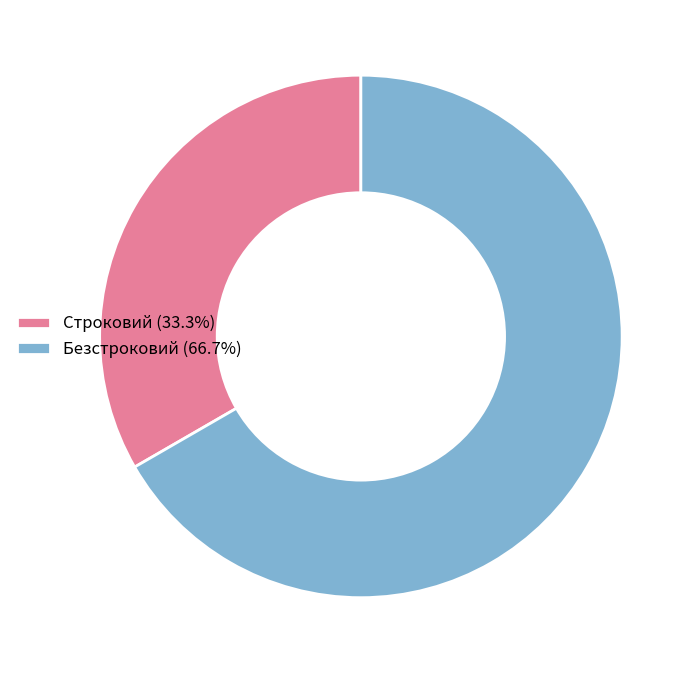

Is there any slice that represents more than half of the pie?

Yes